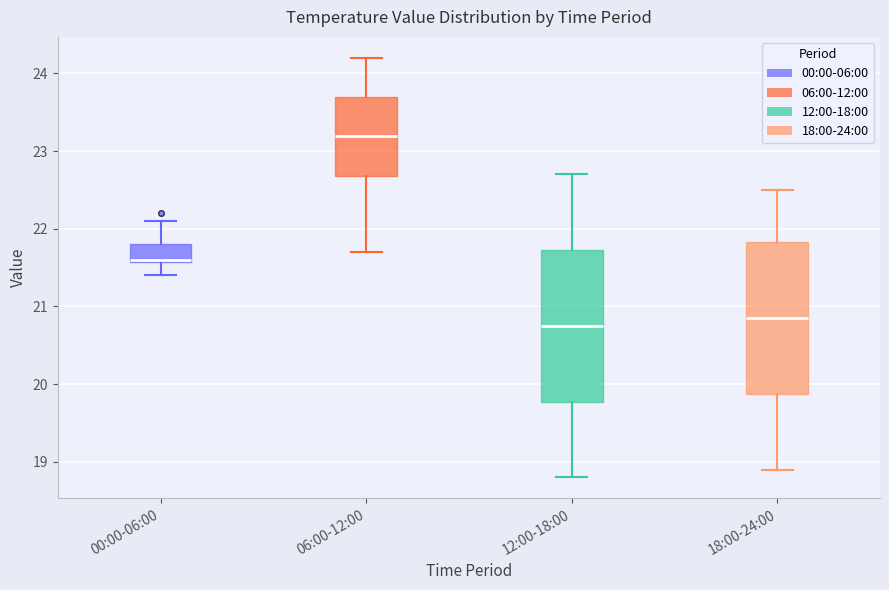

Reading left to right, transcribe this box plot: for each box, give where its median line is, the range the box spans, and where its two whiskers end, as read against the y-axis. The values are not printed on the chart, so give them approximately, as read against the axis.

00:00-06:00: median 21.6, box 21.6 to 21.8, whiskers 21.4 to 22.1
06:00-12:00: median 23.2, box 22.7 to 23.7, whiskers 21.7 to 24.2
12:00-18:00: median 20.8, box 19.8 to 21.7, whiskers 18.8 to 22.7
18:00-24:00: median 20.9, box 19.9 to 21.8, whiskers 18.9 to 22.5